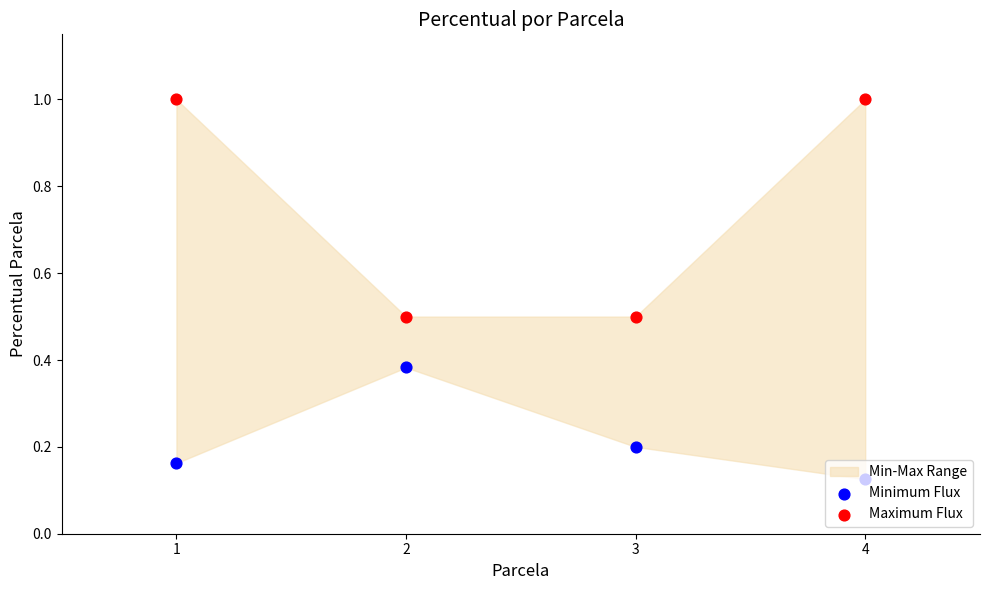

At which category is the sum across all series the highest?

1